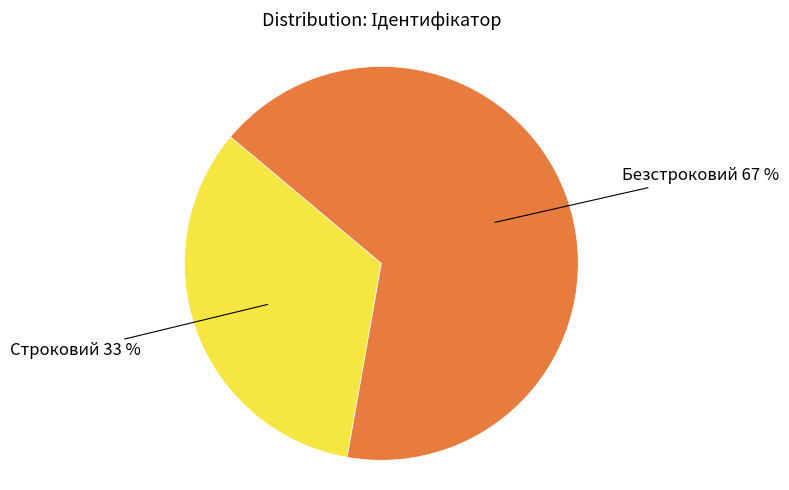

How many segments does this pie chart have?

2